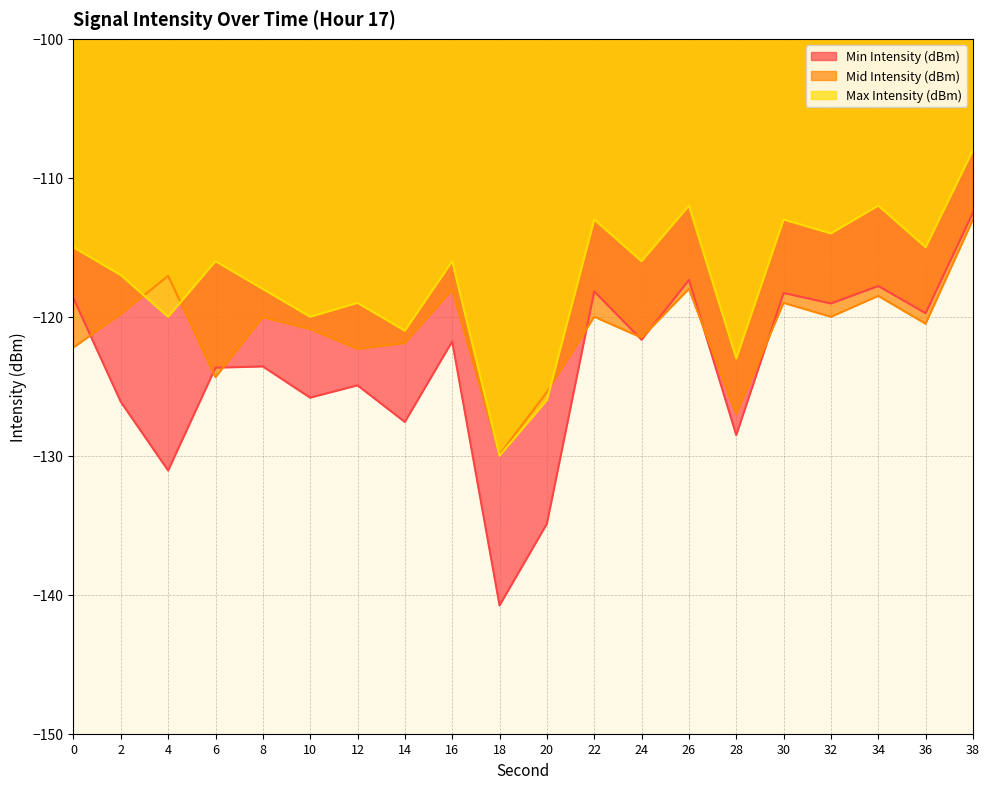

True or false: Min Intensity (dBm) and Max Intensity (dBm) intersect in this chart.

False